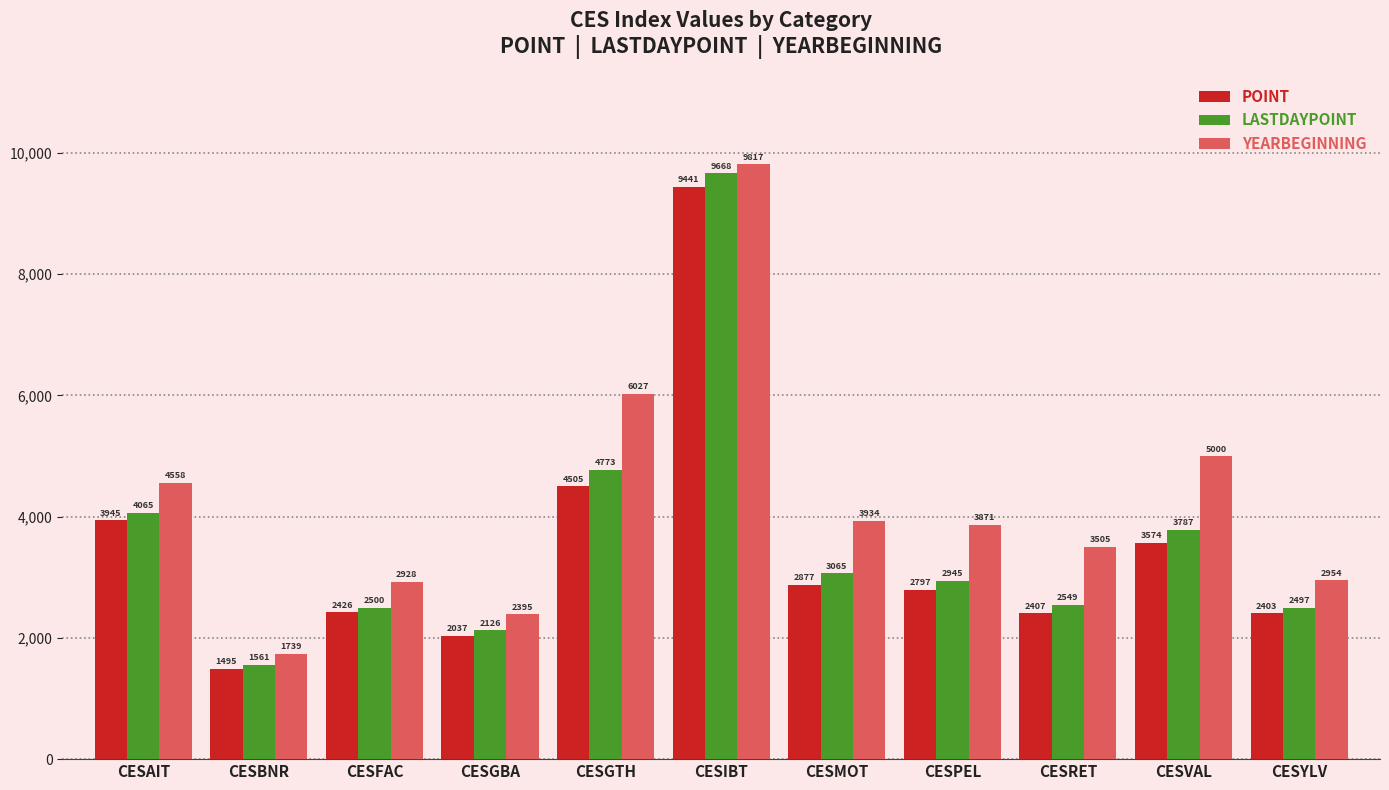

Rank the series by their average value, from lowest to highest.

POINT, LASTDAYPOINT, YEARBEGINNING